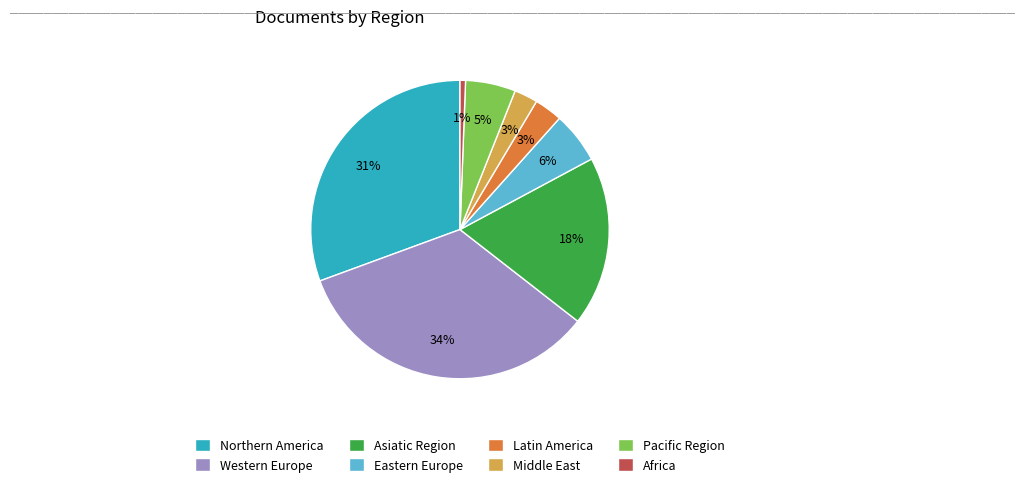

What percentage is the Pacific Region slice, to the nearest percent?

5%